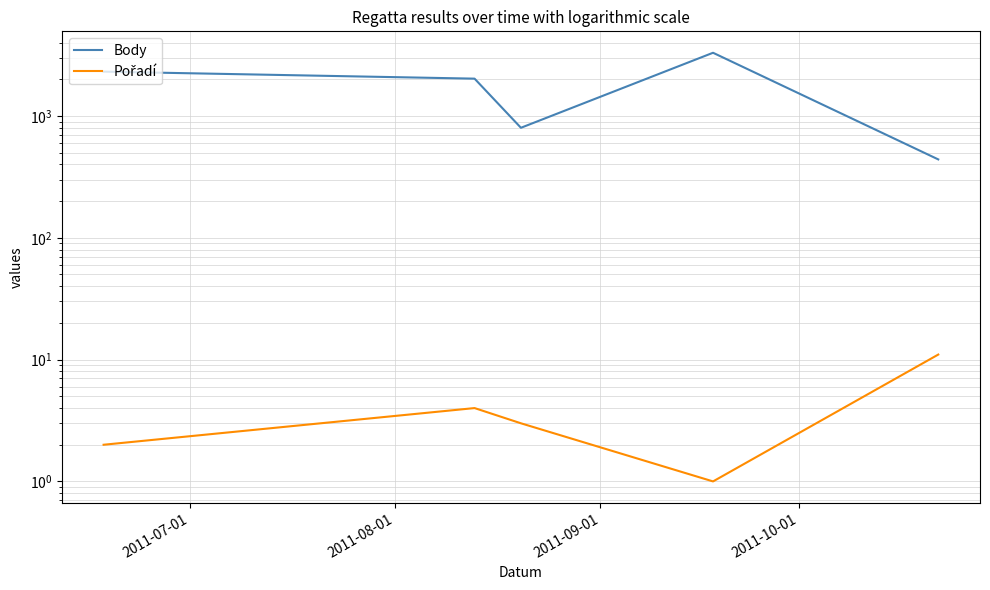

In Body, how many points are higher than both neighbors (excluding endpoints)?

1